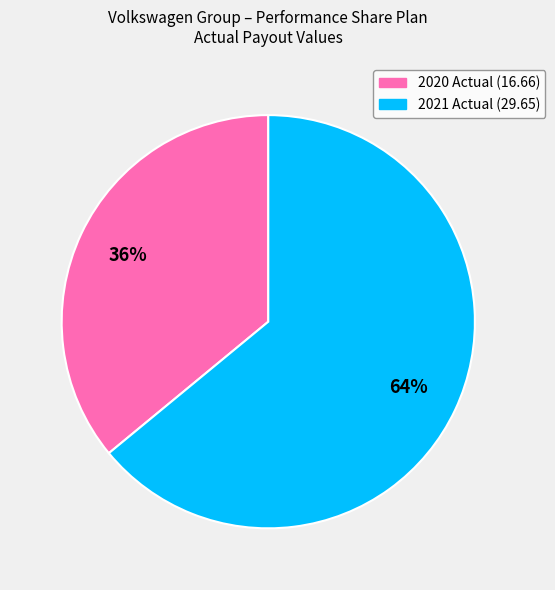

Which slice represents more than half of the pie?

2021 Actual (29.65)